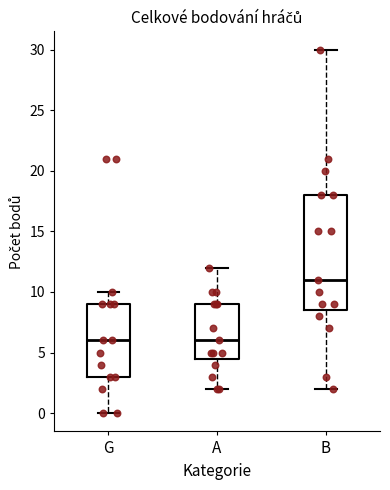

Where is the upper edge of the box for B on the y-axis? The values are not printed on the chart, so give them approximately, as read against the axis.

18.0